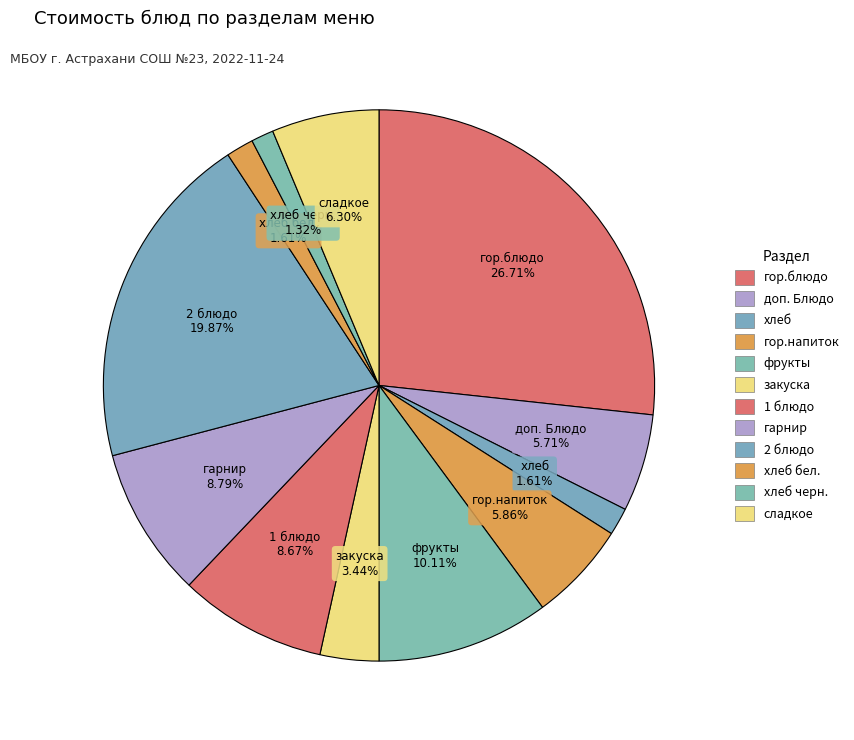

To the nearest percent, what portion does гор.блюдо represent?

27%